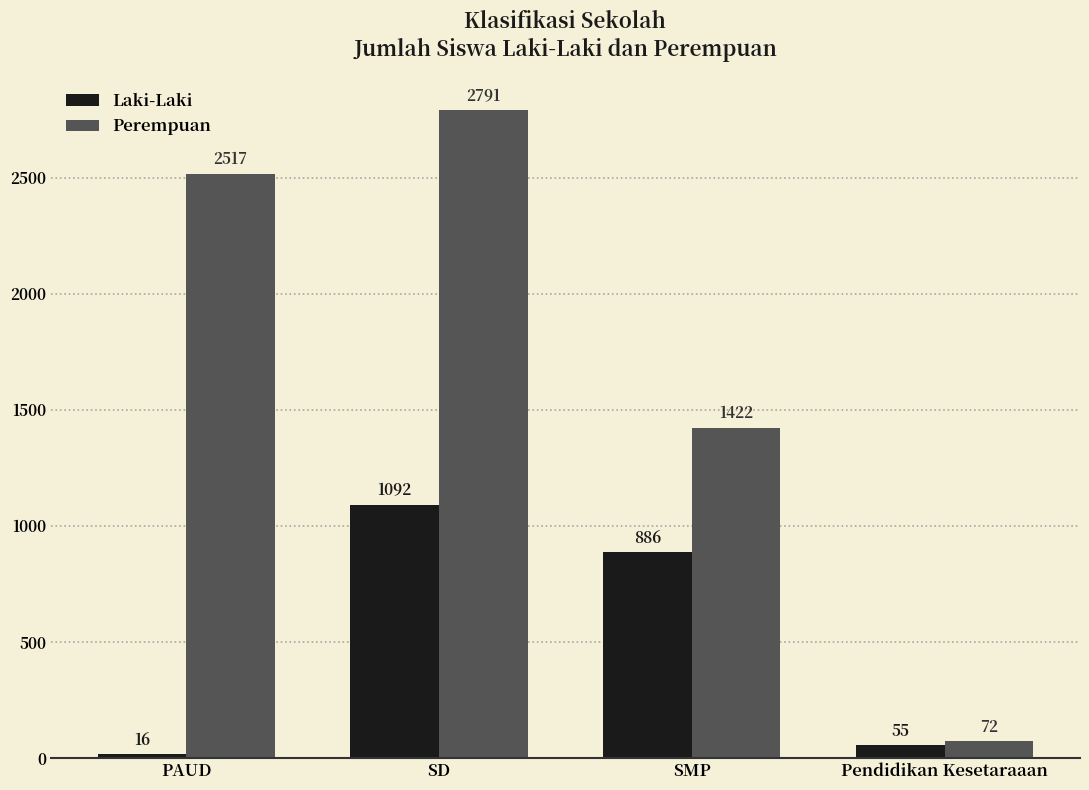

Is the value of Perempuan at SMP greater than the value of Laki-Laki at SD?

Yes